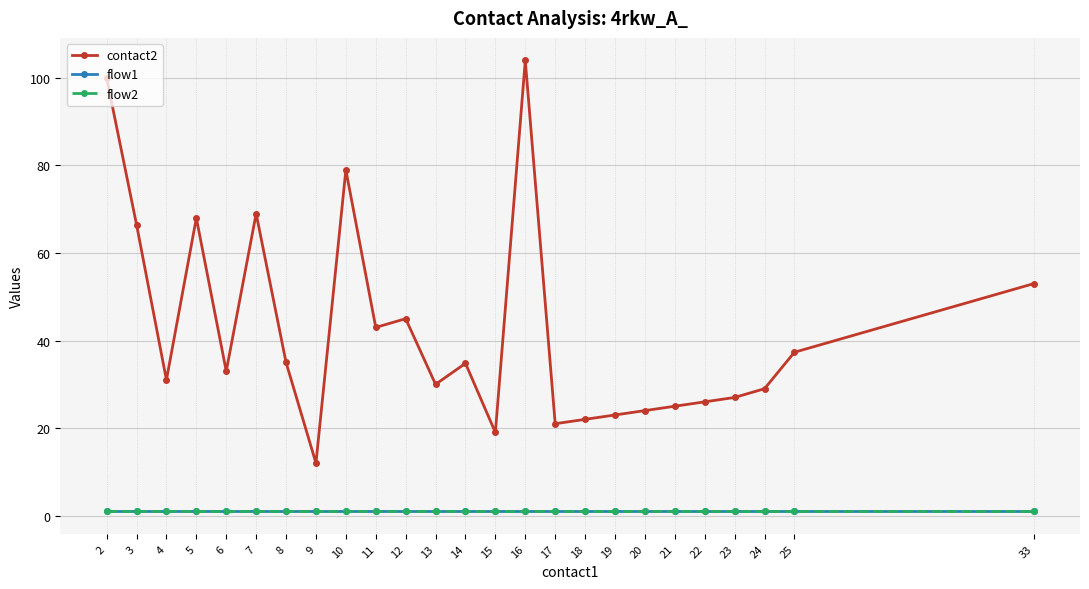

What is the total value across all series at 6?

35.0